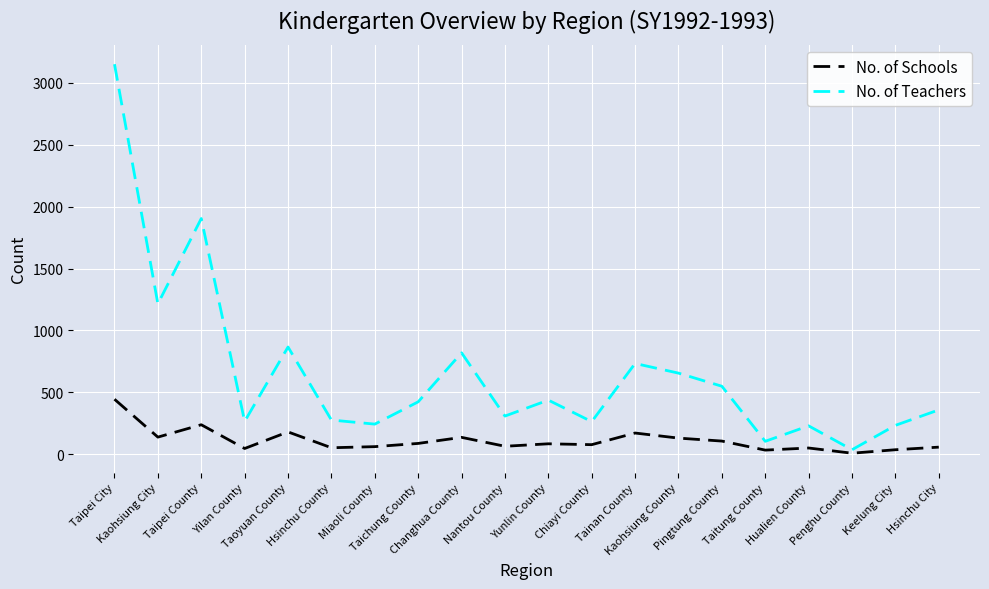

Count the number of data series in this chart.

2